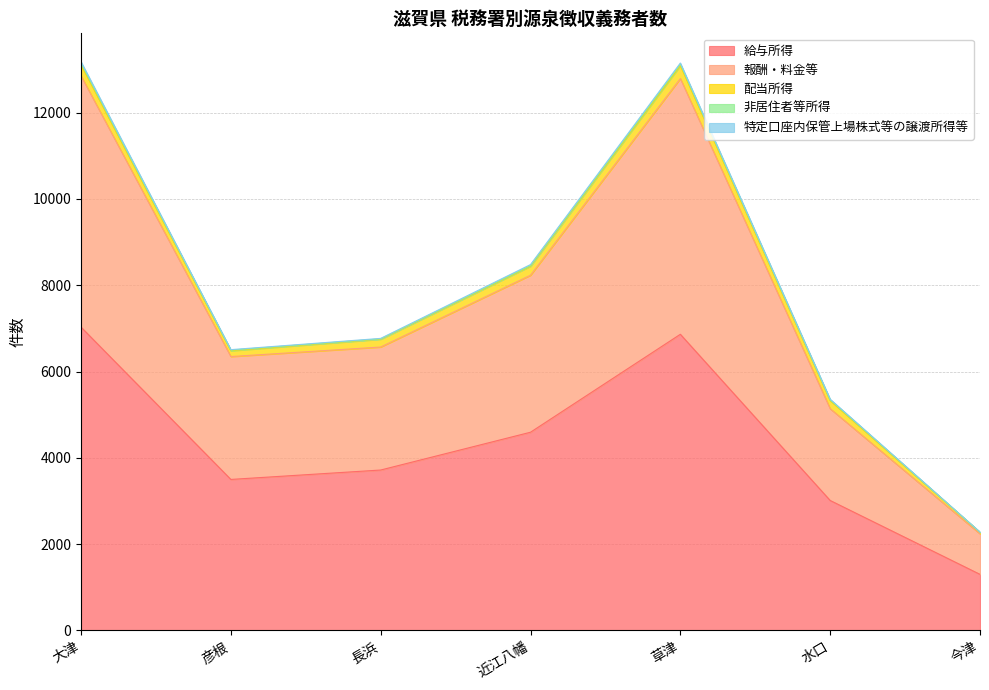

How many data points in 給与所得 are less than 3717?

3